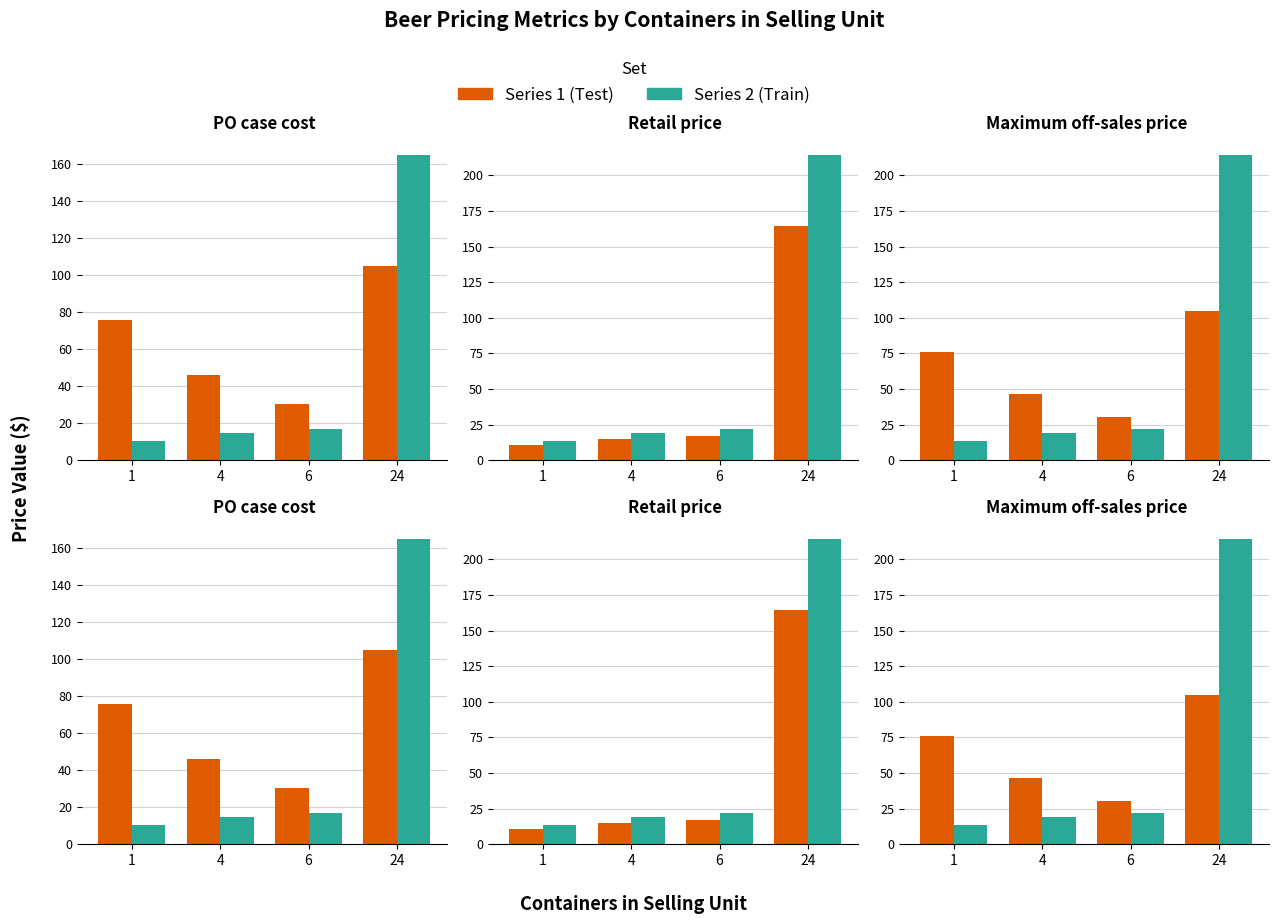

What is the difference between the Retail price values at 6 and 1?

6.5